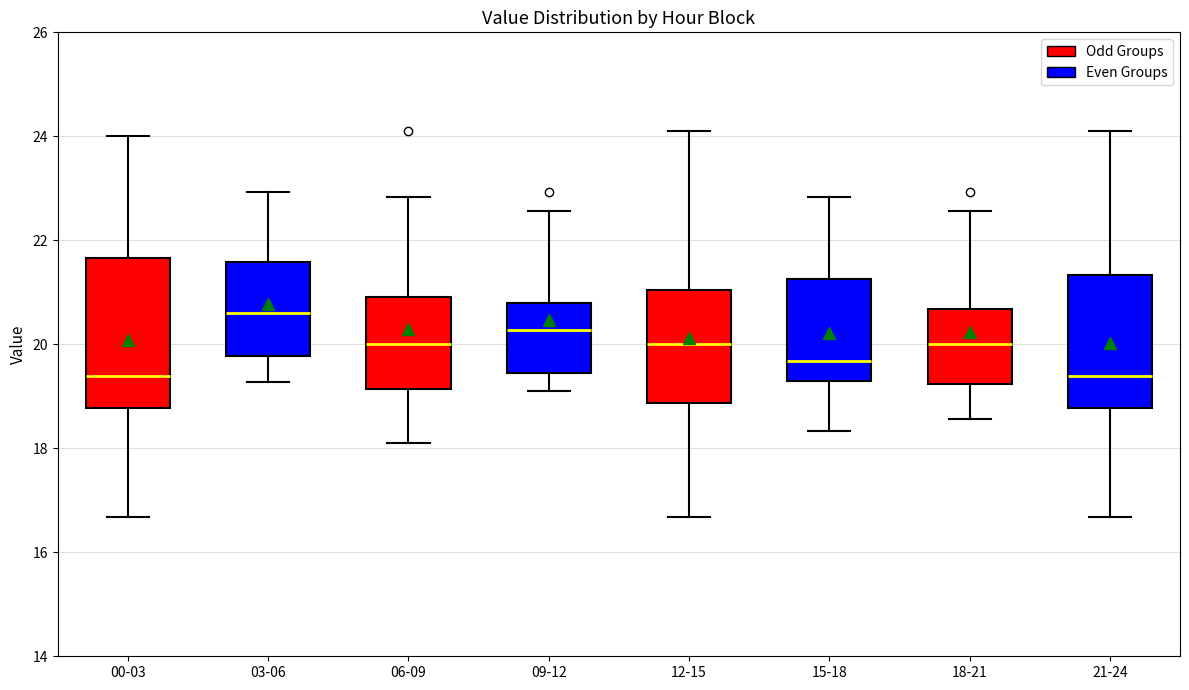

Reading left to right, transcribe this box plot: for each box, give where its median line is, the range the box spans, and where its two whiskers end, as read against the y-axis. The values are not printed on the chart, so give them approximately, as read against the axis.

00-03: median 19.4, box 18.8 to 21.6, whiskers 16.6 to 24.0
03-06: median 20.6, box 19.8 to 21.6, whiskers 19.2 to 23.0
06-09: median 20.0, box 19.2 to 21.0, whiskers 18.2 to 22.8
09-12: median 20.2, box 19.4 to 20.8, whiskers 19.2 to 22.6
12-15: median 20.0, box 18.8 to 21.0, whiskers 16.6 to 24.2
15-18: median 19.6, box 19.4 to 21.2, whiskers 18.4 to 22.8
18-21: median 20.0, box 19.2 to 20.6, whiskers 18.6 to 22.6
21-24: median 19.4, box 18.8 to 21.4, whiskers 16.6 to 24.2